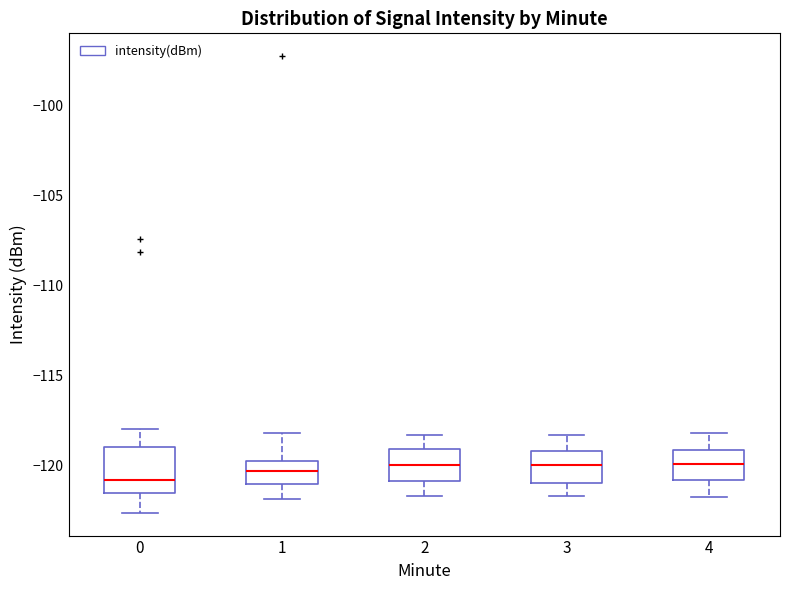

Reading left to right, transcribe this box plot: for each box, give where its median line is, the range the box spans, and where its two whiskers end, as read against the y-axis. The values are not printed on the chart, so give them approximately, as read against the axis.

0: median -121.0, box -121.5 to -119.0, whiskers -122.5 to -118.0
1: median -120.5, box -121.0 to -120.0, whiskers -122.0 to -118.0
2: median -120.0, box -121.0 to -119.0, whiskers -121.5 to -118.5
3: median -120.0, box -121.0 to -119.0, whiskers -121.5 to -118.5
4: median -120.0, box -121.0 to -119.0, whiskers -122.0 to -118.0